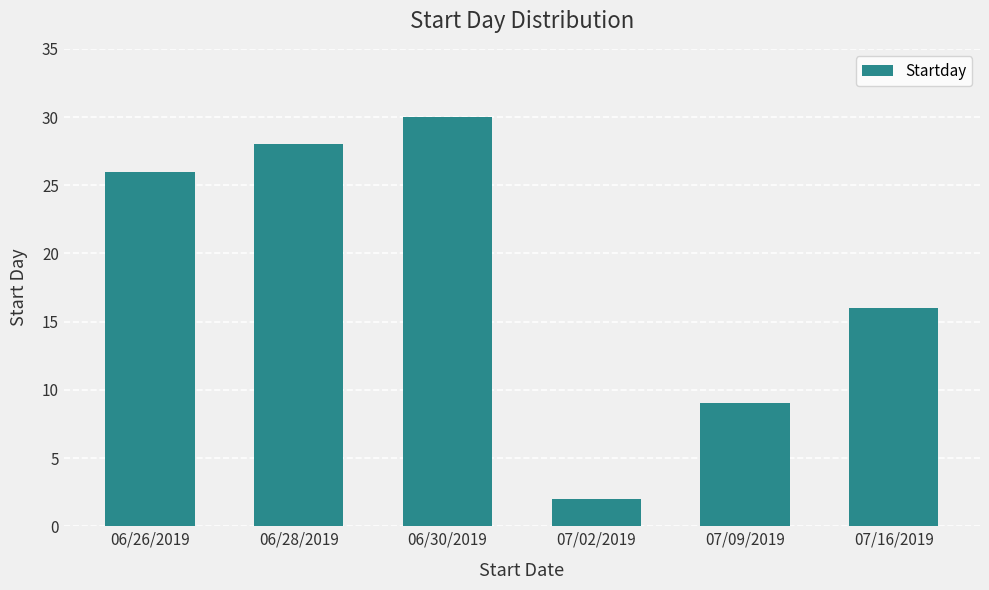

What is the ratio of the value at 07/09/2019 to the value at 06/26/2019?

0.3